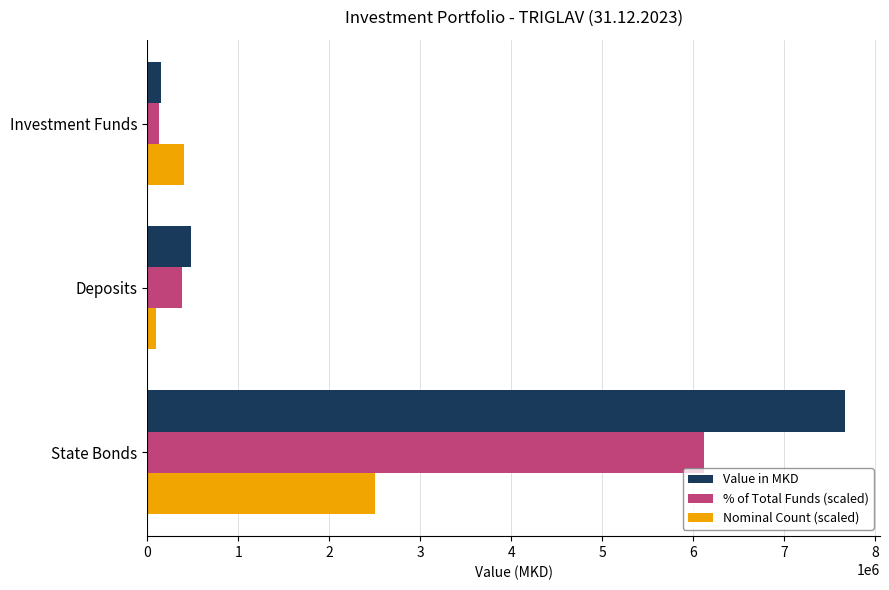

What is the average value of the Value in MKD series?

2767324.4